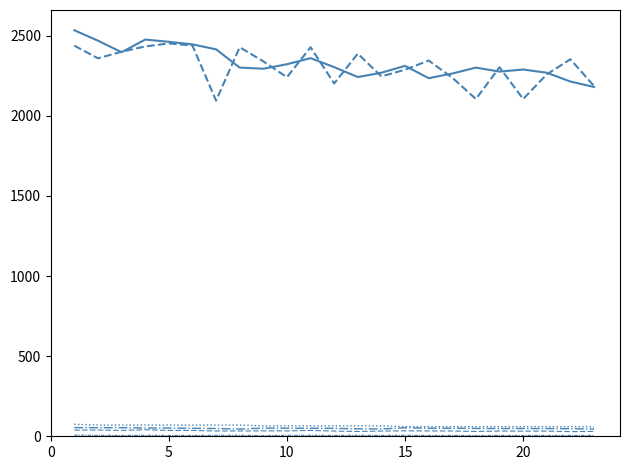

Reading right to left, extract all data points from this chart.

Рп: 2180.0	2214.0	2269.0	2289.0	2276.0	2301.0	2264.0	2235.0	2312.0	2269.0	2242.0	2304.0	2360.0	2322.0	2294.0	2301.0	2415.0	2446.0	2462.0	2476.0	2397.0	2469.0	2534.0
Рейт.: 2186.0	2353.0	2259.0	2105.0	2303.0	2105.0	2238.0	2345.0	2288.0	2246.0	2388.0	2202.0	2428.0	2241.0	2340.0	2428.0	2095.0	2439.0	2452.0	2433.0	2400.0	2359.0	2438.0
Очки×10: 60.0	60.0	60.0	60.0	60.0	60.0	60.0	60.0	60.0	65.0	65.0	65.0	65.0	65.0	65.0	70.0	70.0	70.0	70.0	70.0	70.0	70.0	75.0
Доп1: 45.5	47.5	48.0	48.5	48.5	49.0	50.0	50.0	53.0	45.5	46.5	49.5	50.0	50.5	51.0	45.0	48.5	49.5	51.5	52.0	53.5	53.5	54.0
Доп2: 5.0	5.0	5.0	5.0	5.0	4.0	5.0	5.0	6.0	5.0	6.0	5.0	6.0	6.0	4.0	6.0	6.0	5.0	5.0	6.0	5.0	6.0	7.0
Доп3: 30.5	29.0	32.5	32.0	33.0	30.0	33.0	33.5	34.0	32.5	30.0	32.5	36.5	33.5	34.0	33.0	33.0	36.5	36.5	41.0	36.5	39.0	38.5